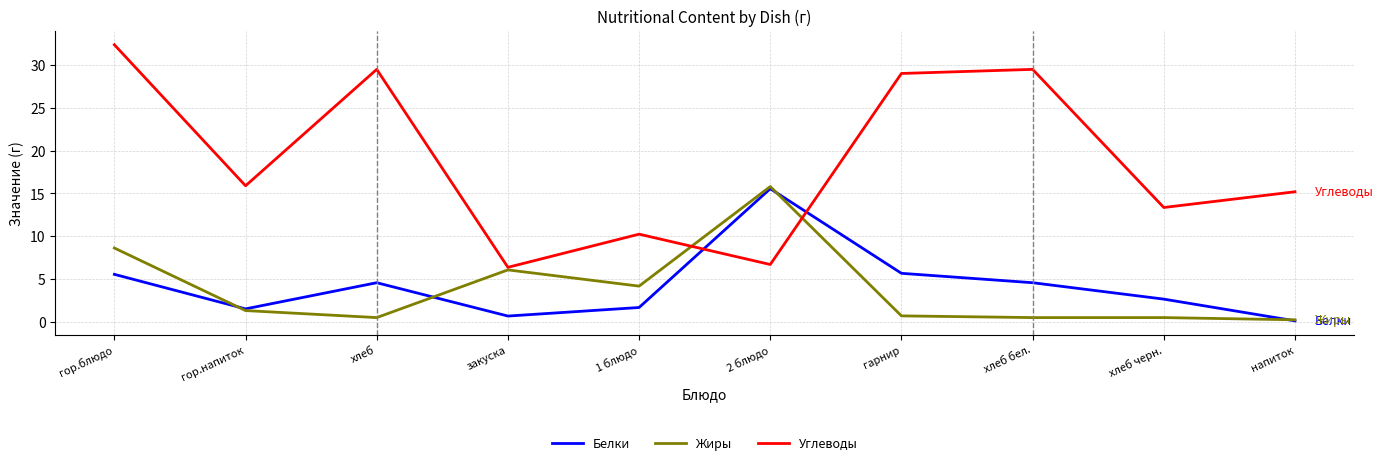

How many interior local valleys does the Белки series have?

2